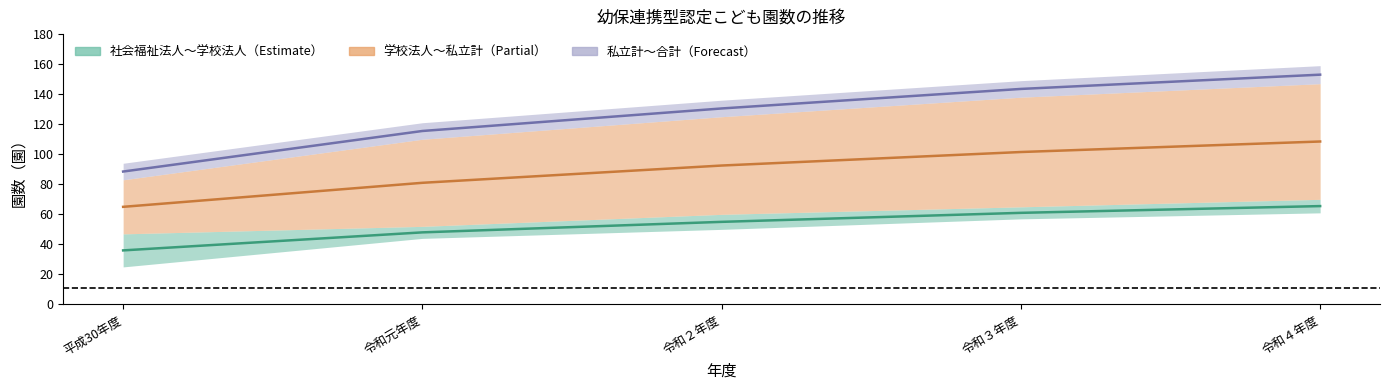

Which label corresponds to the smallest value in the chart?

平成30年度